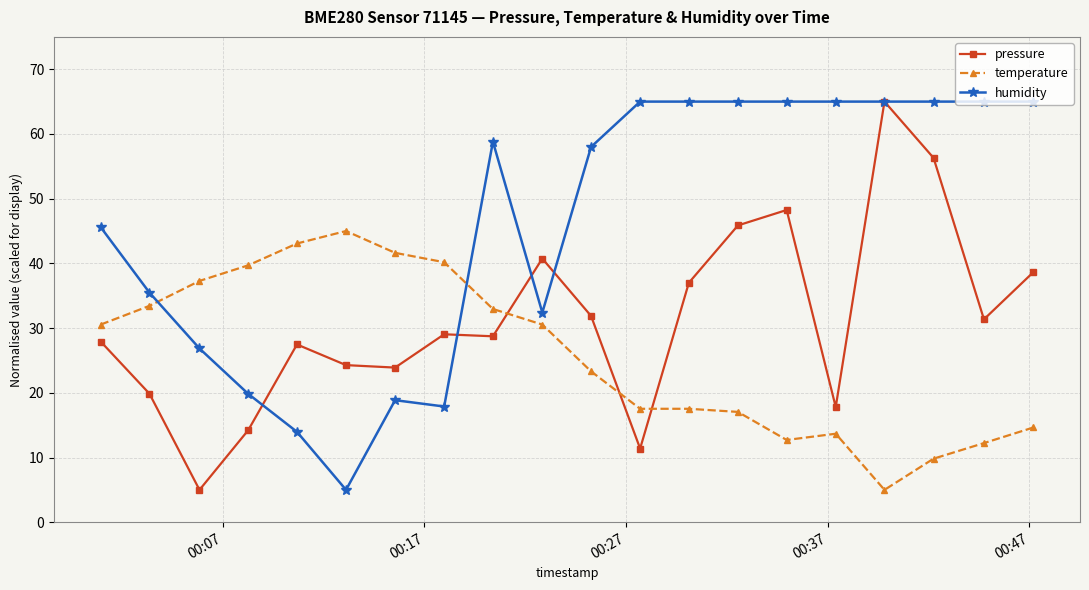

Which series has the largest total across all categories?

humidity